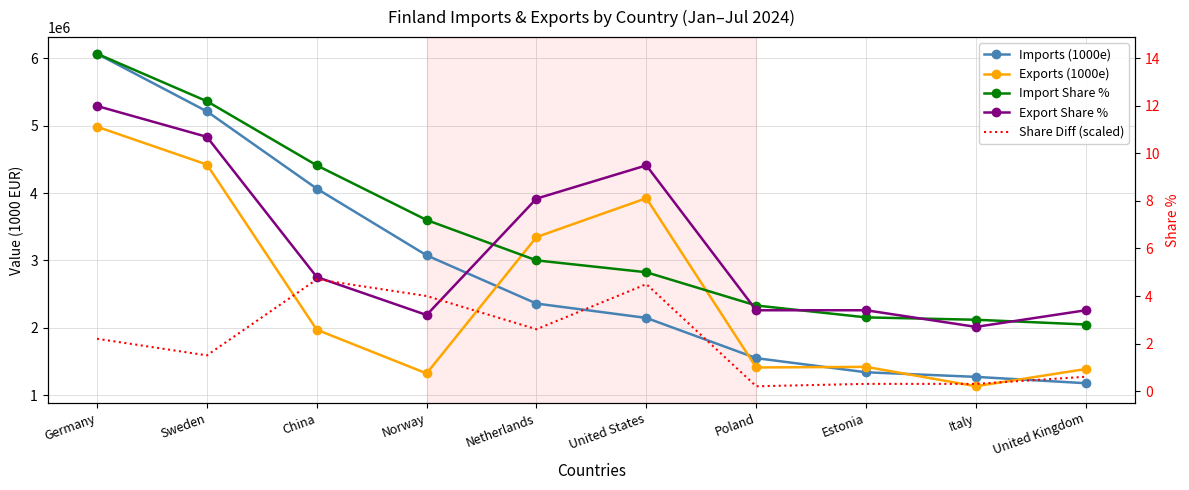

Between which two adjacent categories do Import Share % and Export Share % first intersect?

Norway and Netherlands